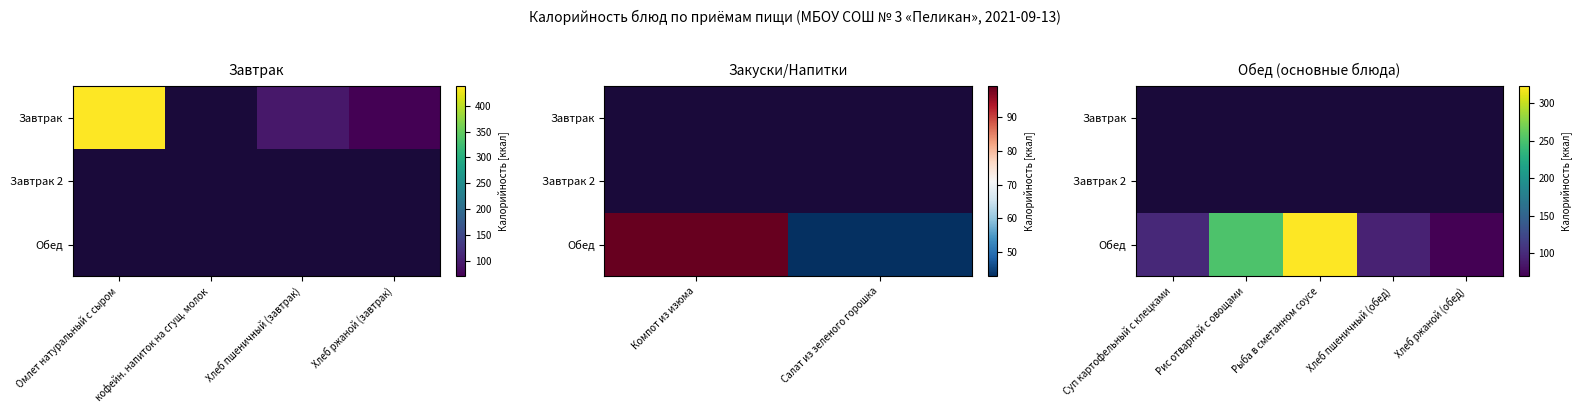

Which series has the largest total across all categories?

Обед